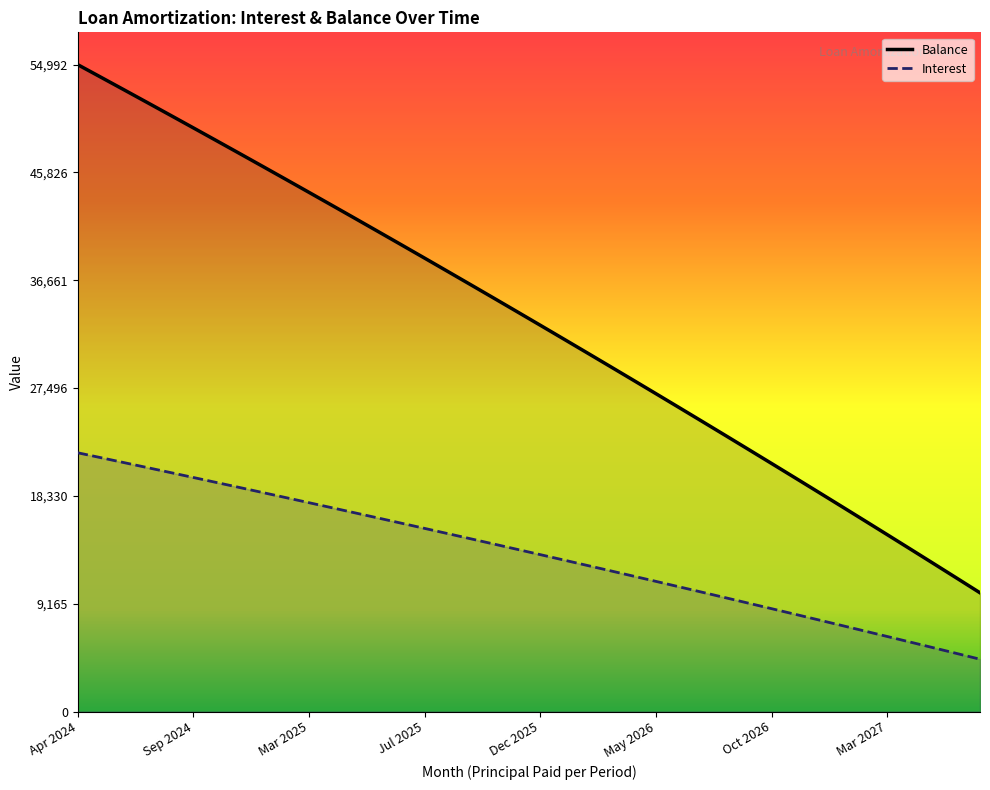

Is the value of Balance at Jun 2024 greater than the value of Interest at Apr 2025?

Yes